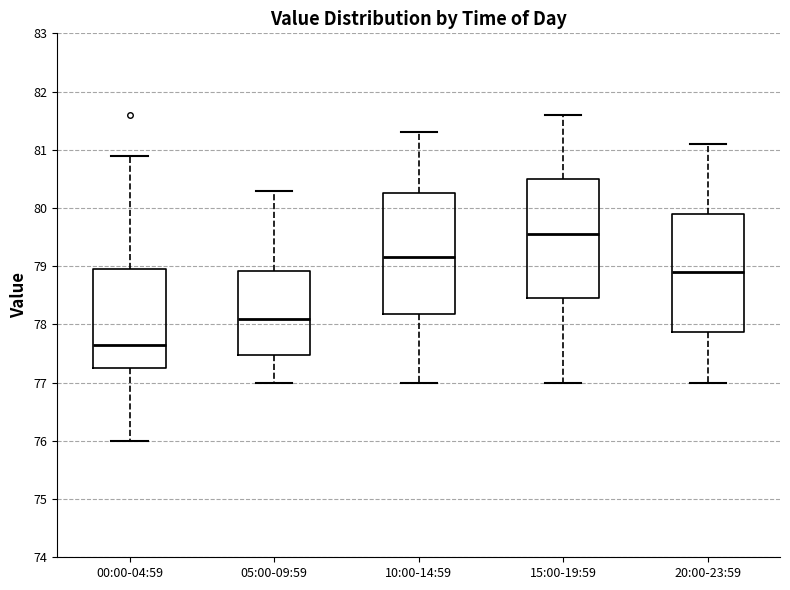

Reading left to right, read every box against the y-axis: the position of its median line, the range the box covers, and the ends of its whiskers. The values are not printed on the chart, so give them approximately, as read against the axis.

00:00-04:59: median 77.7, box 77.3 to 79.0, whiskers 76.0 to 80.9
05:00-09:59: median 78.1, box 77.5 to 78.9, whiskers 77.0 to 80.3
10:00-14:59: median 79.2, box 78.2 to 80.3, whiskers 77.0 to 81.3
15:00-19:59: median 79.6, box 78.5 to 80.5, whiskers 77.0 to 81.6
20:00-23:59: median 78.9, box 77.9 to 79.9, whiskers 77.0 to 81.1